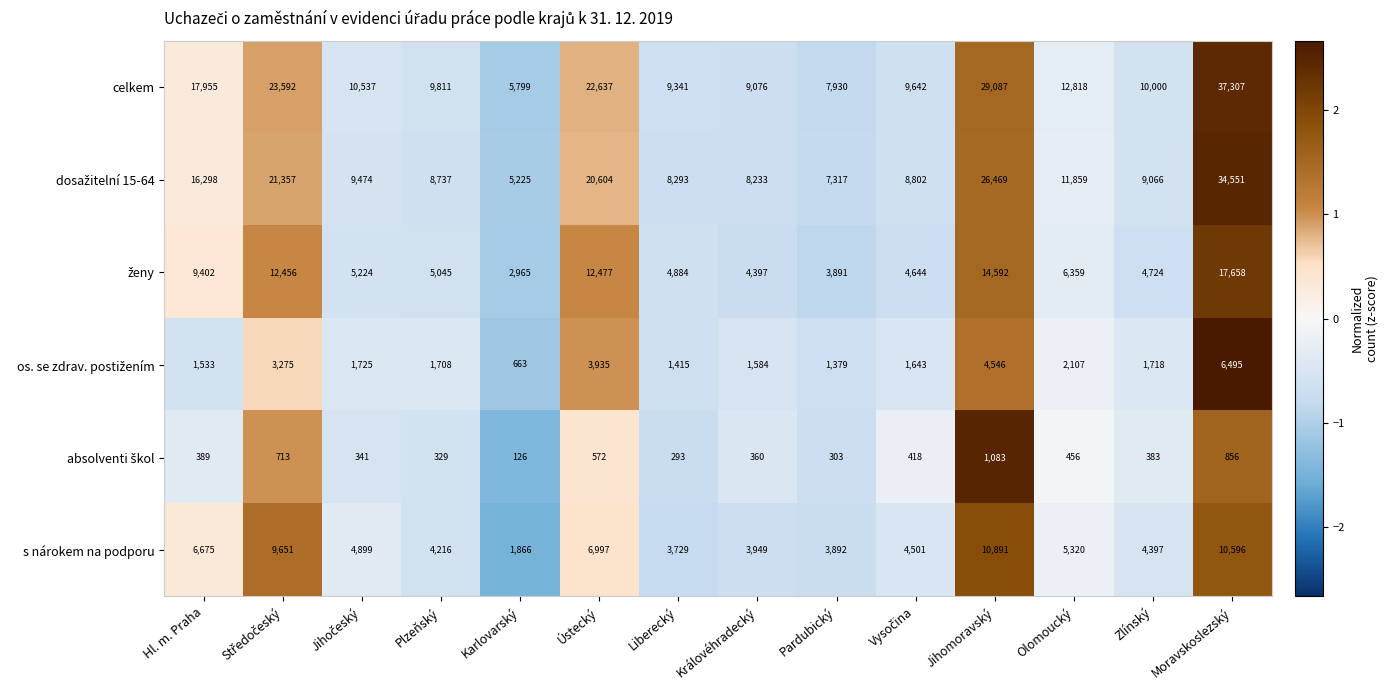

How many series are shown in this chart?

6